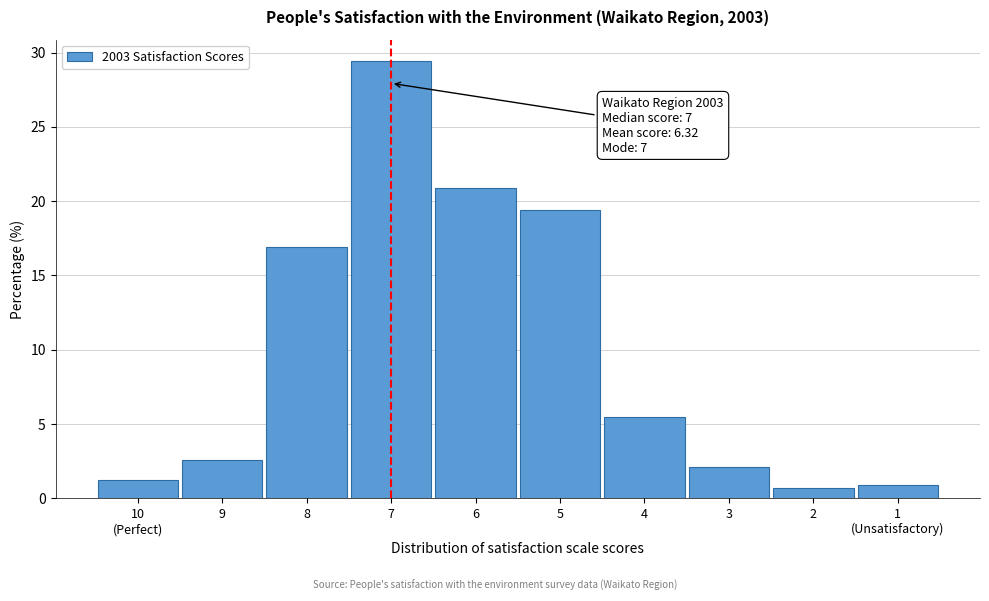

Reading left to right, transcribe all the data shown in this chart.

1.2	2.6	16.9	29.4	20.9	19.4	5.5	2.1	0.7	0.9